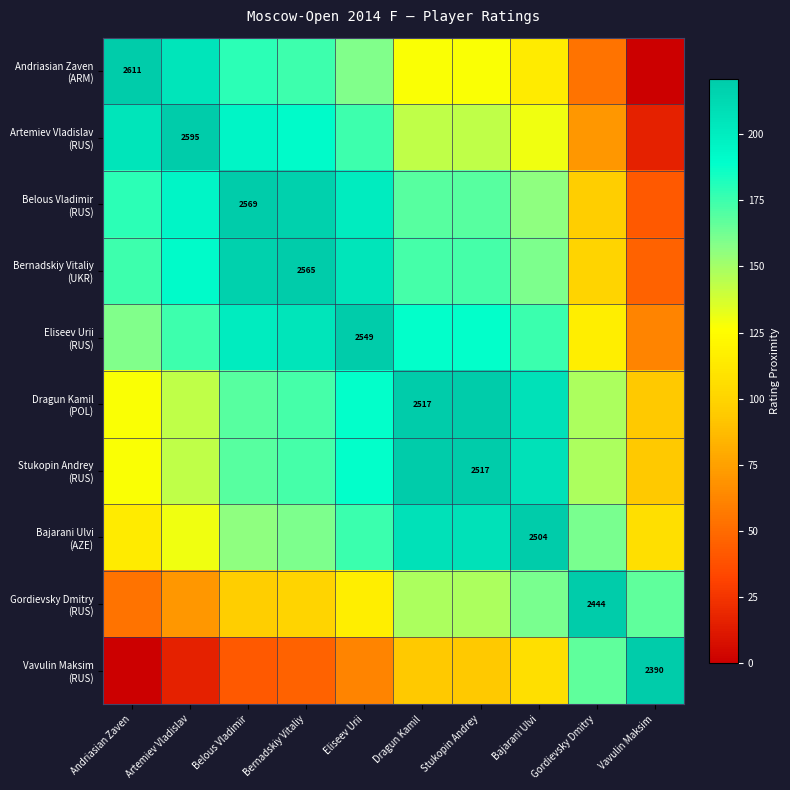

Is the value of Eliseev Urii (RUS) at Gordievsky Dmitry greater than the value of Vavulin Maksim (RUS) at Vavulin Maksim?

No